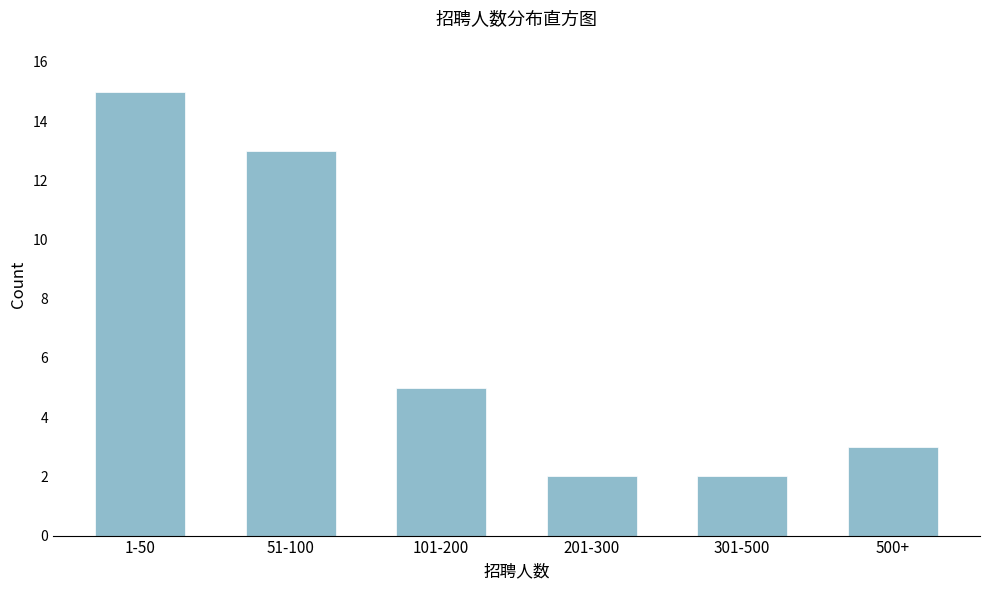

Reading left to right, what are all the values shown in this chart?

1-50=15	51-100=13	101-200=5	201-300=2	301-500=2	500+=3